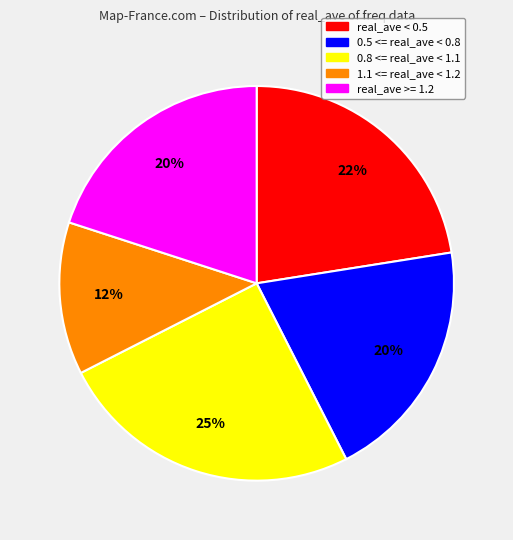

Approximately how many times larger is the value at real_ave < 0.5 compared to 0.8 <= real_ave < 1.1?

0.9